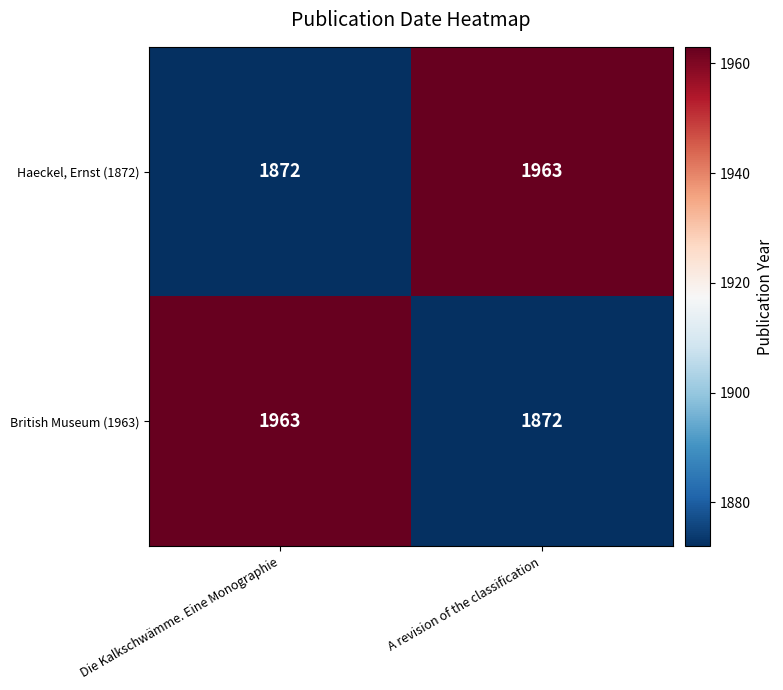

What is the approximate value of Haeckel, Ernst (1872) at Die Kalkschwämme. Eine Monographie, to the nearest 10?

1870